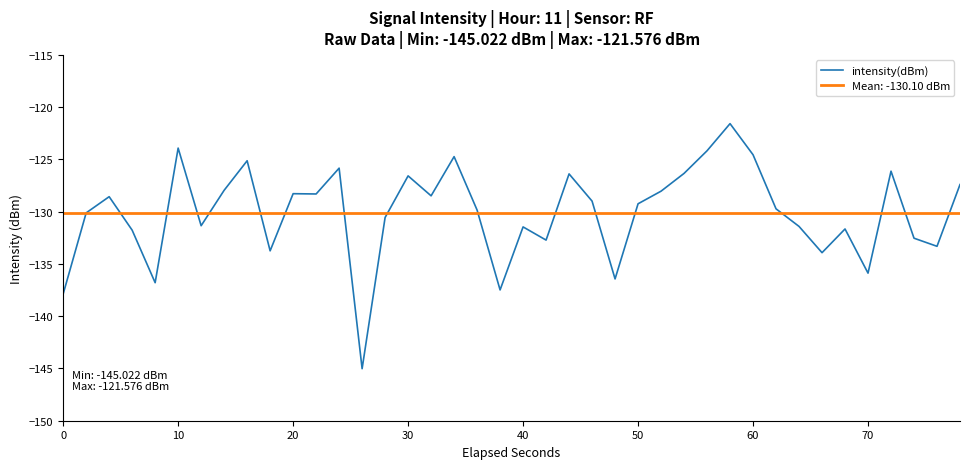

The intensity(dBm) series shows -213.7 at 0. True or false?

False